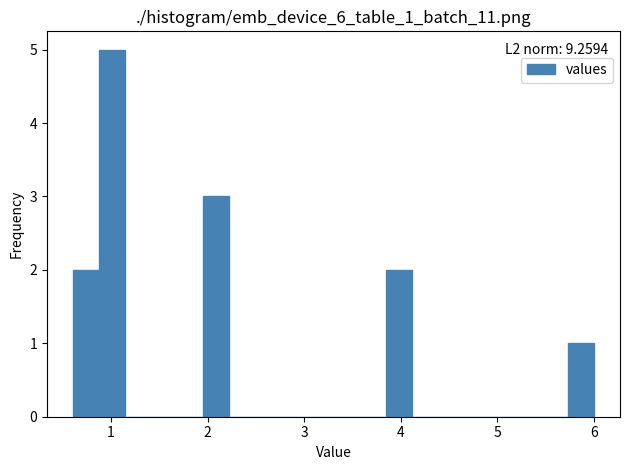

Read against the x-axis, roughly where is the centre of the tallest bar?

1.0